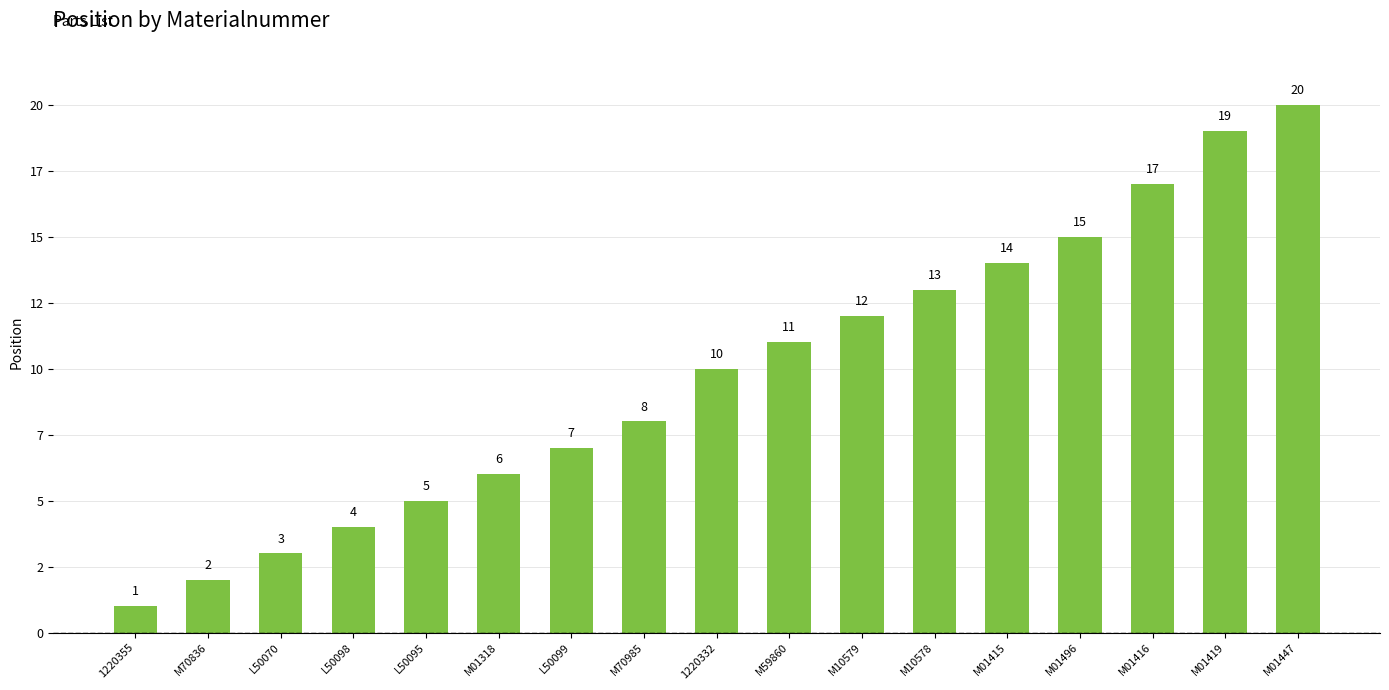

What is the difference between the maximum and minimum values?

19